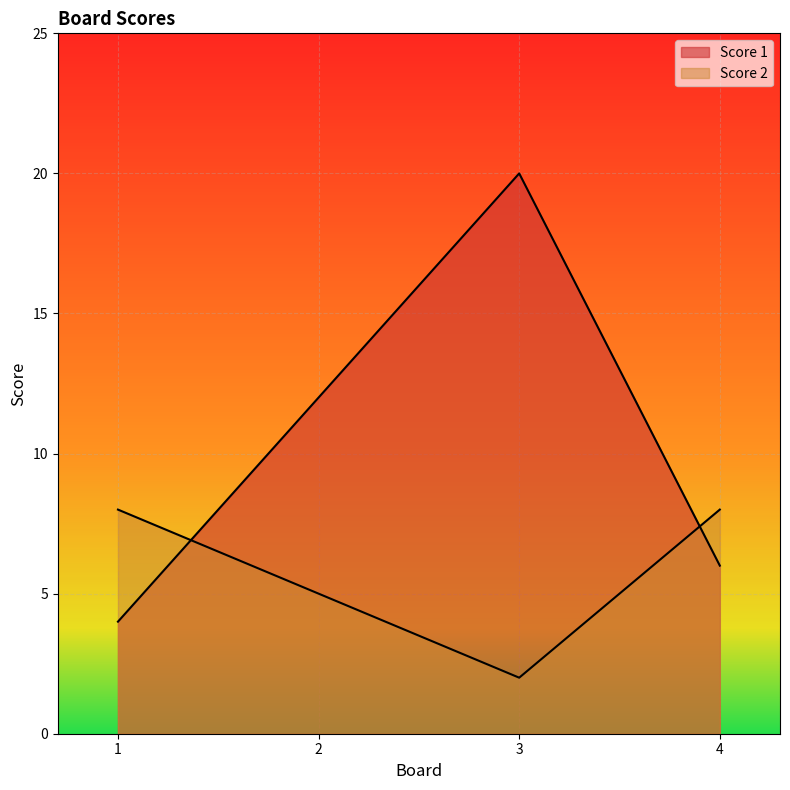

At which label does Score 2 reach its minimum?

3